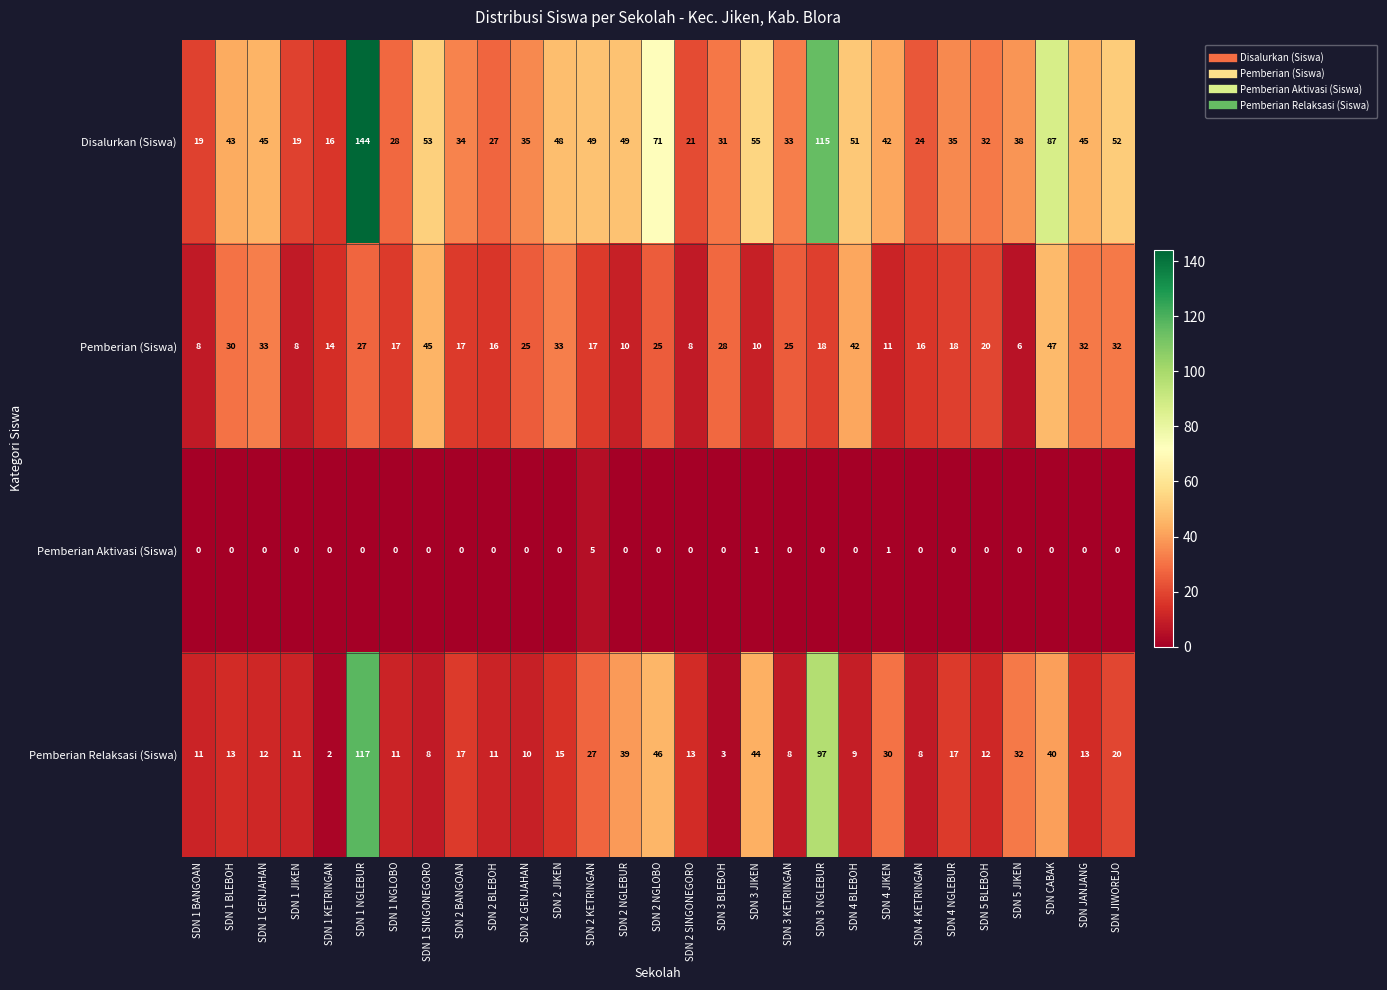

The value of Pemberian Relaksasi (Siswa) at SDN 2 JIKEN is 15. True or false?

True